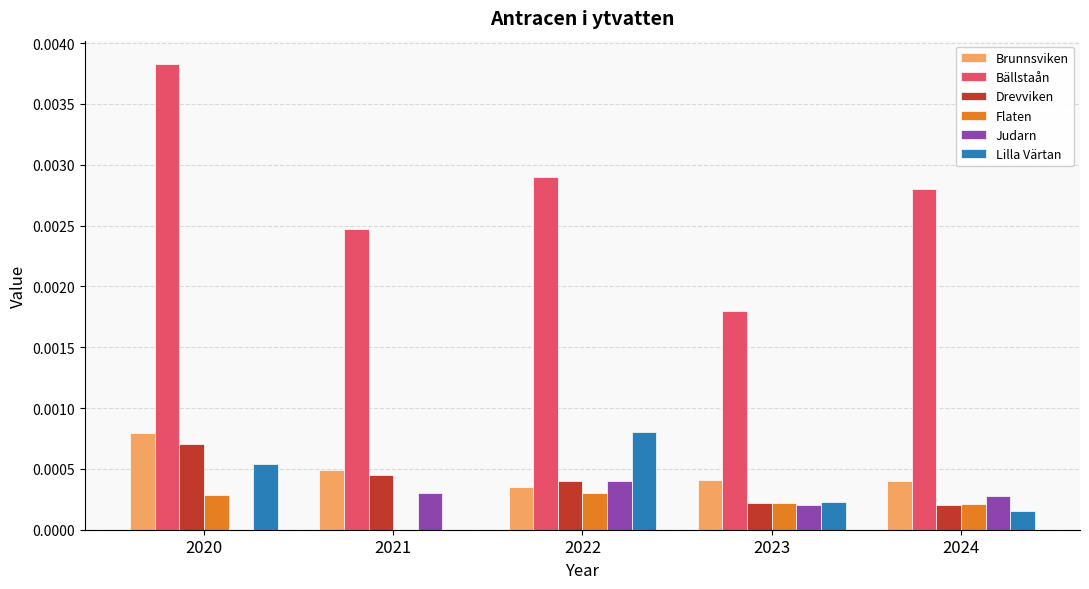

At which label does Brunnsviken reach its peak?

2020